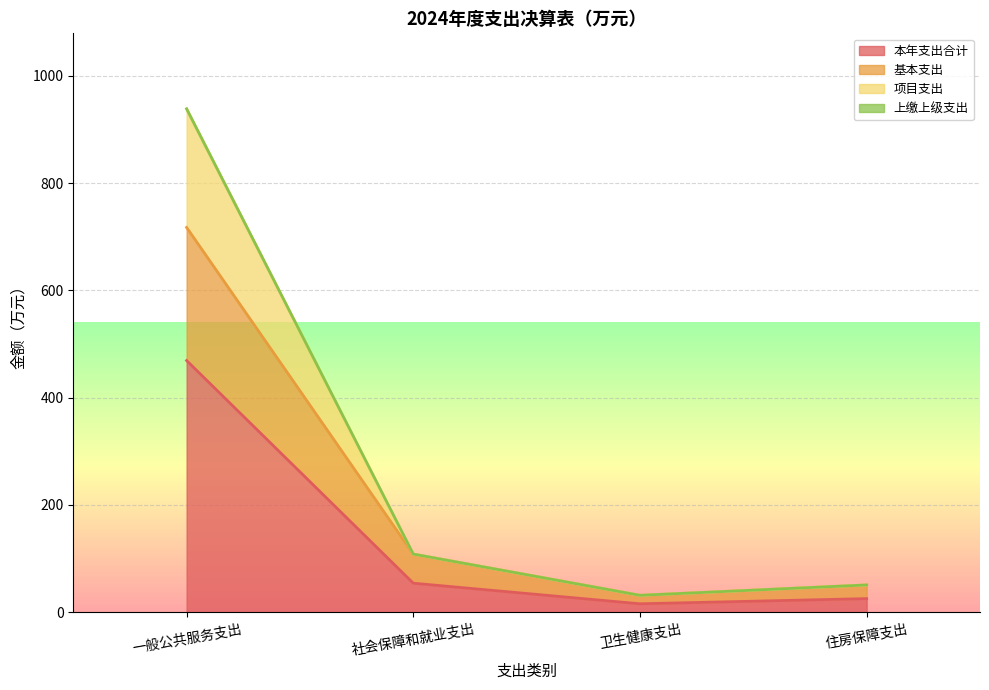

At which label does 项目支出 reach its peak?

一般公共服务支出